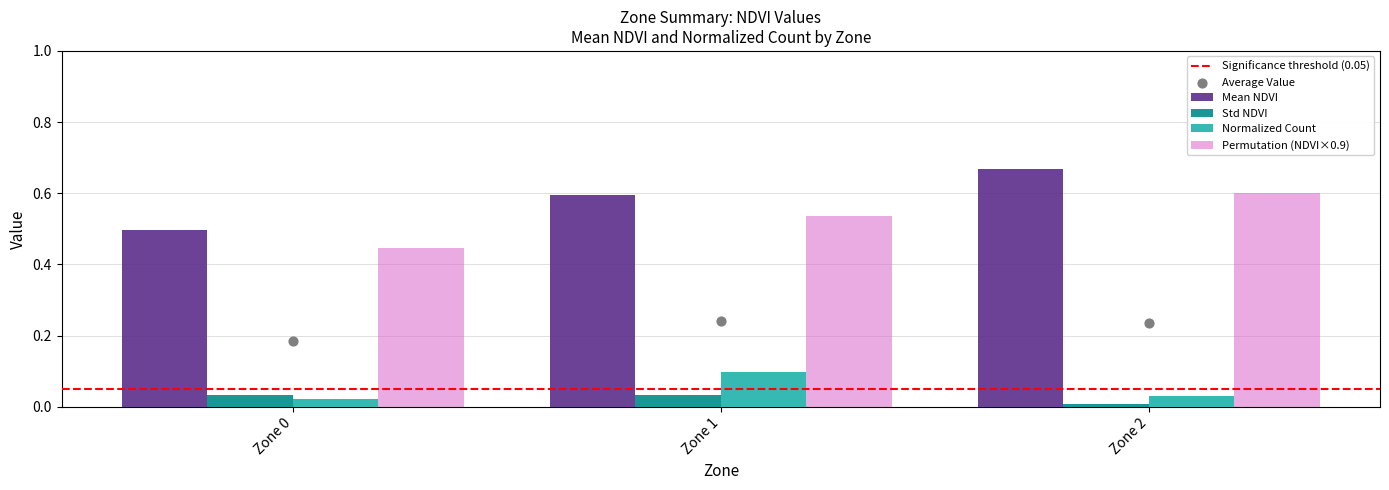

Which has a higher value, Zone 1 or Zone 0?

Zone 1